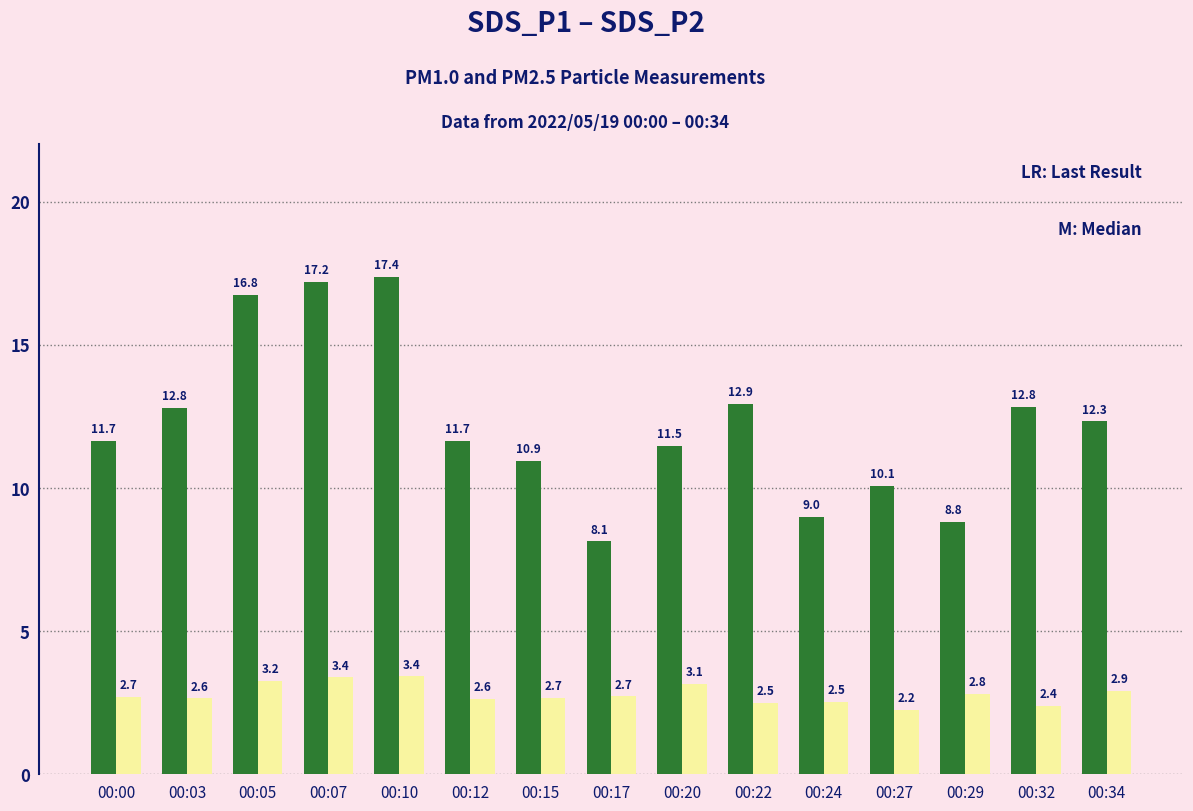

Which label corresponds to the largest value in the chart?

00:10